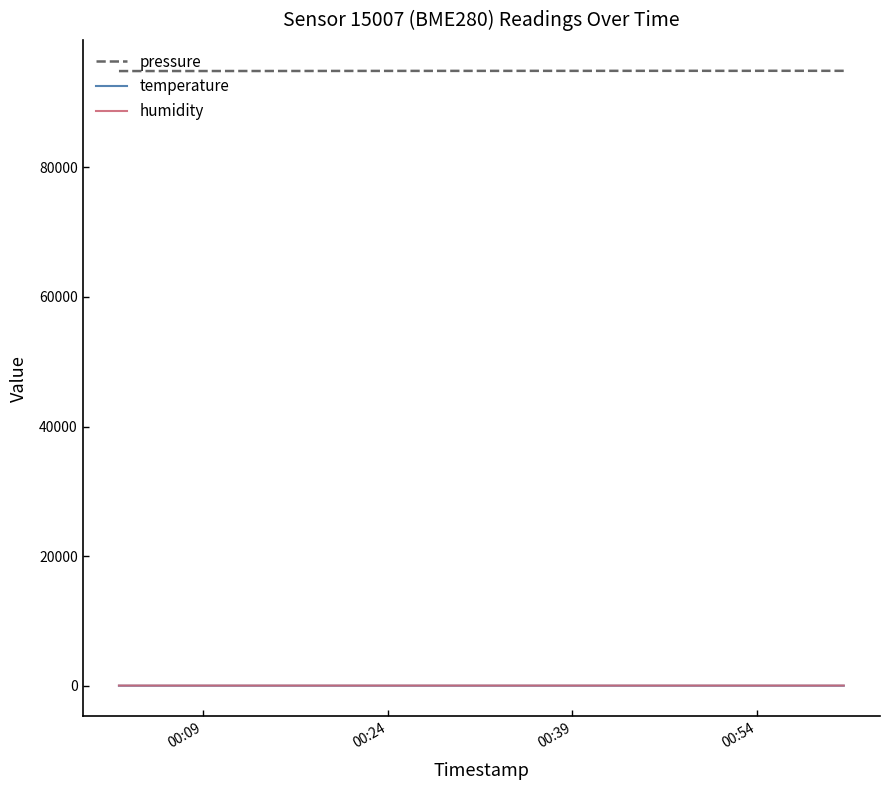

What is the lowest value of the pressure series?

94829.6